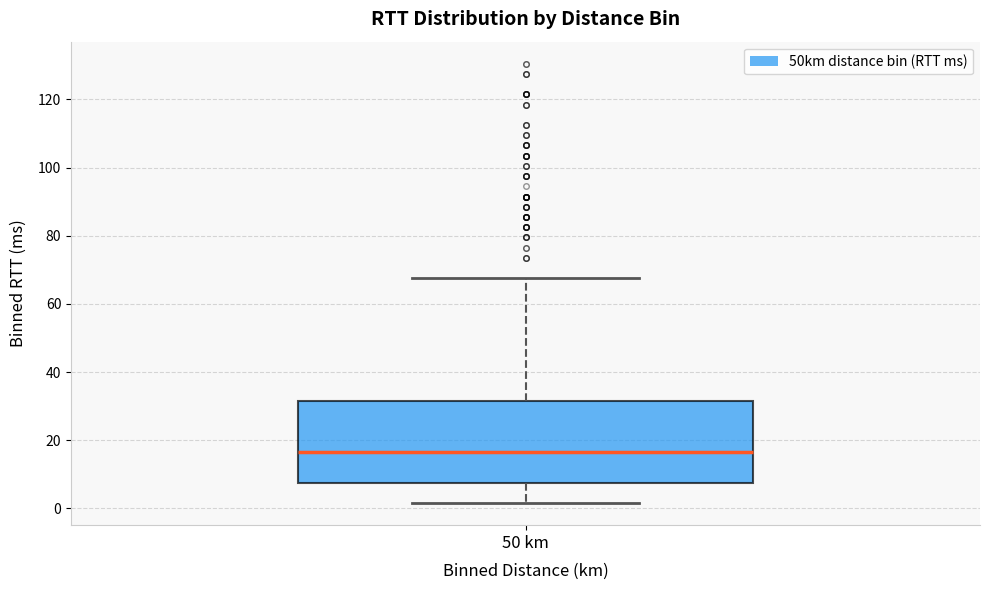

Transcribe this box plot: give where the median line is, the range the box spans, and where the two whiskers end, as read against the y-axis. The values are not printed on the chart, so give them approximately, as read against the axis.

median 16, box 8 to 32, whiskers 2 to 68